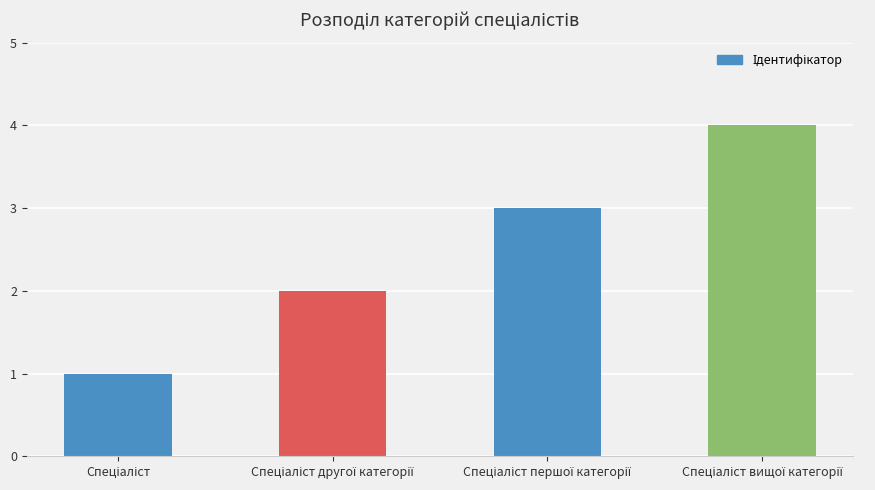

What is the sum of all values?

10